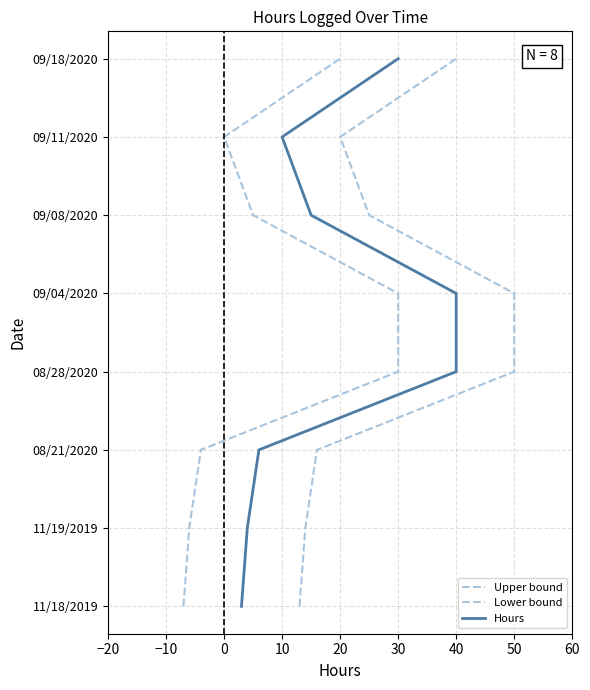

Is the value of Hours at 40 greater than the value of Lower bound at 40?

No